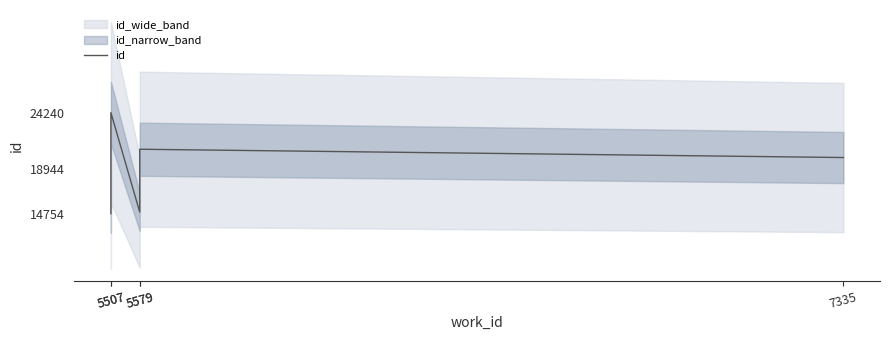

True or false: the data shows 10291 at 7335.

False